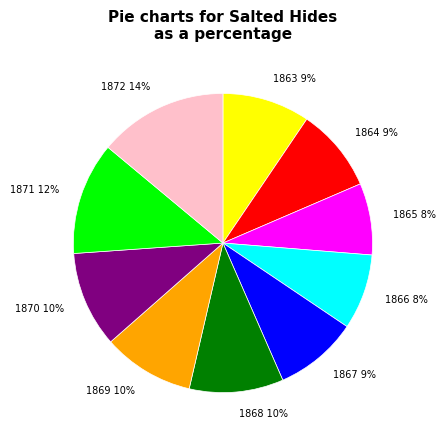

What is the largest slice in the pie chart?

1872